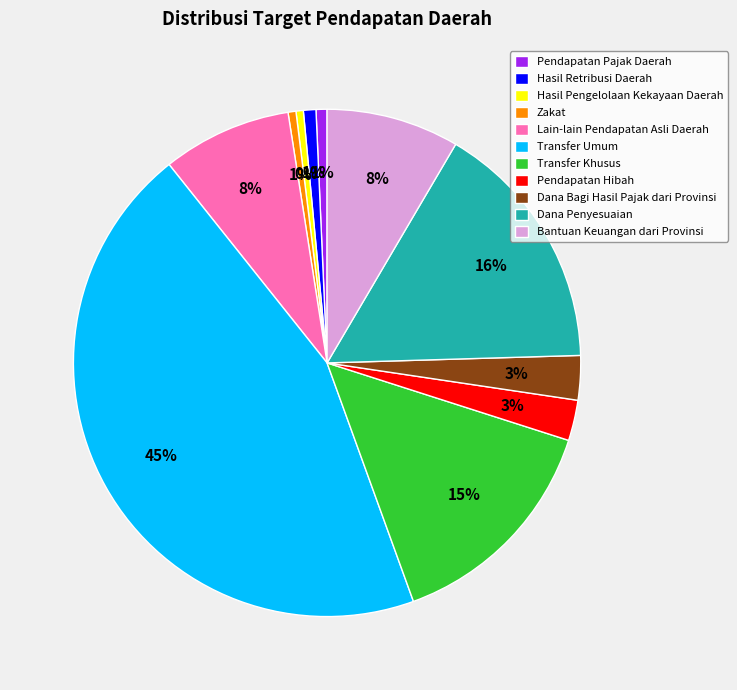

Which slice is the largest?

Transfer Umum